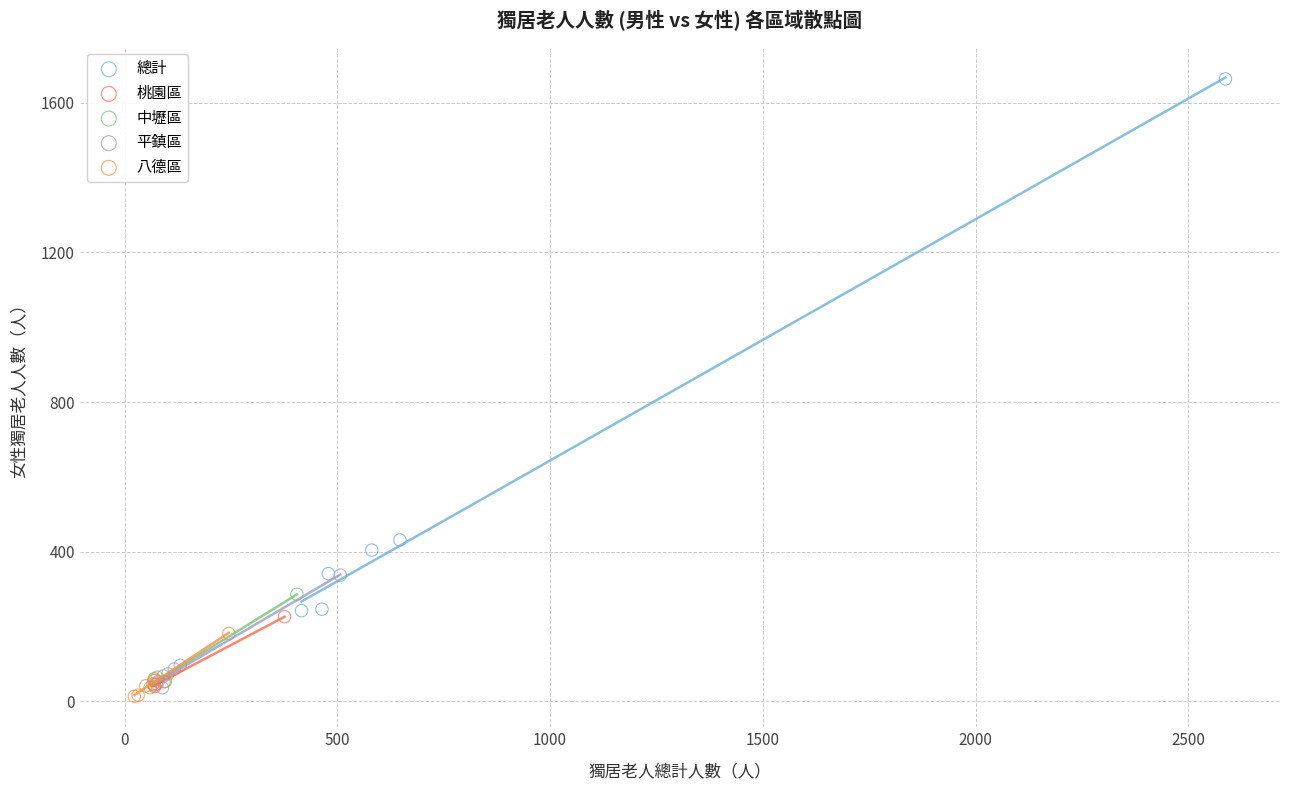

Which series contains the highest Y value?

總計